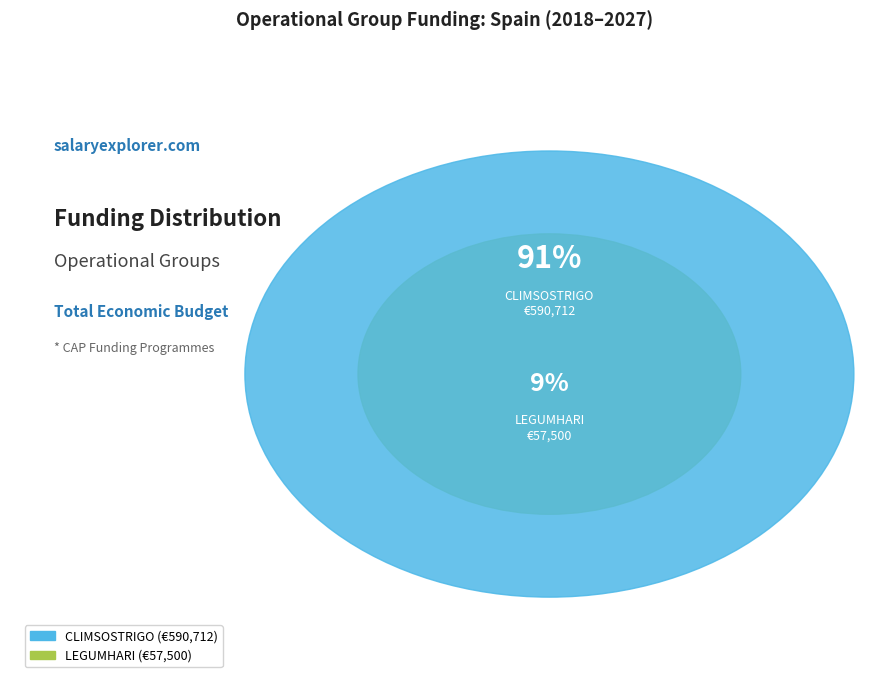

Count the number of slices in the pie.

2